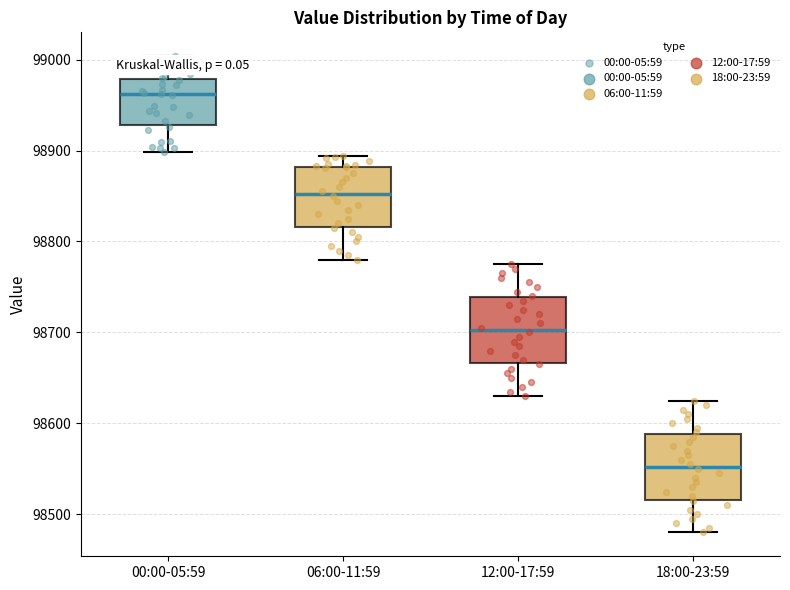

Reading left to right, read every box against the y-axis: the position of its median line, the range the box covers, and the ends of its whiskers. The values are not printed on the chart, so give them approximately, as read against the axis.

00:00-05:59: median 98960, box 98930 to 98980, whiskers 98900 to 99000
06:00-11:59: median 98850, box 98820 to 98880, whiskers 98780 to 98890
12:00-17:59: median 98700, box 98670 to 98740, whiskers 98630 to 98780
18:00-23:59: median 98550, box 98520 to 98590, whiskers 98480 to 98630